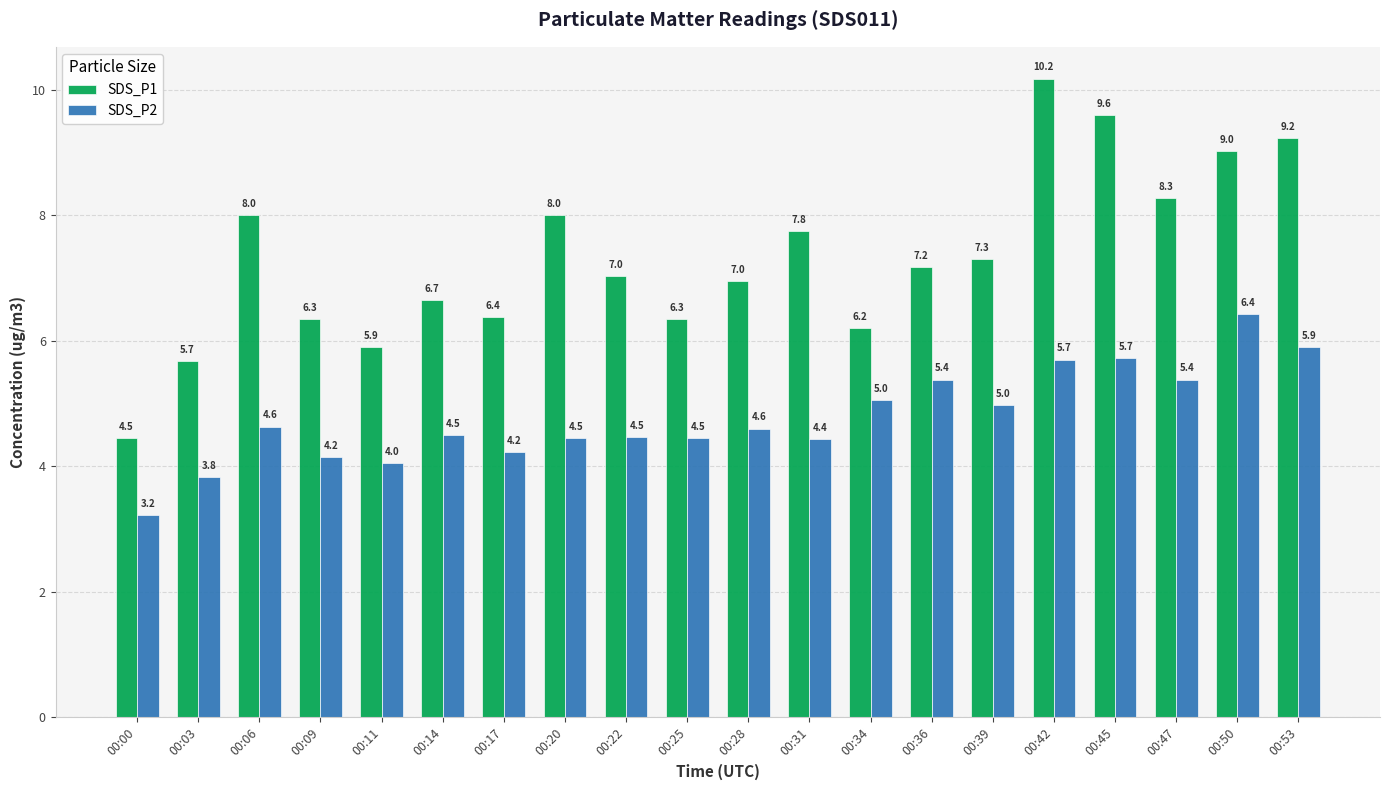

How many groups of bars are there?

20